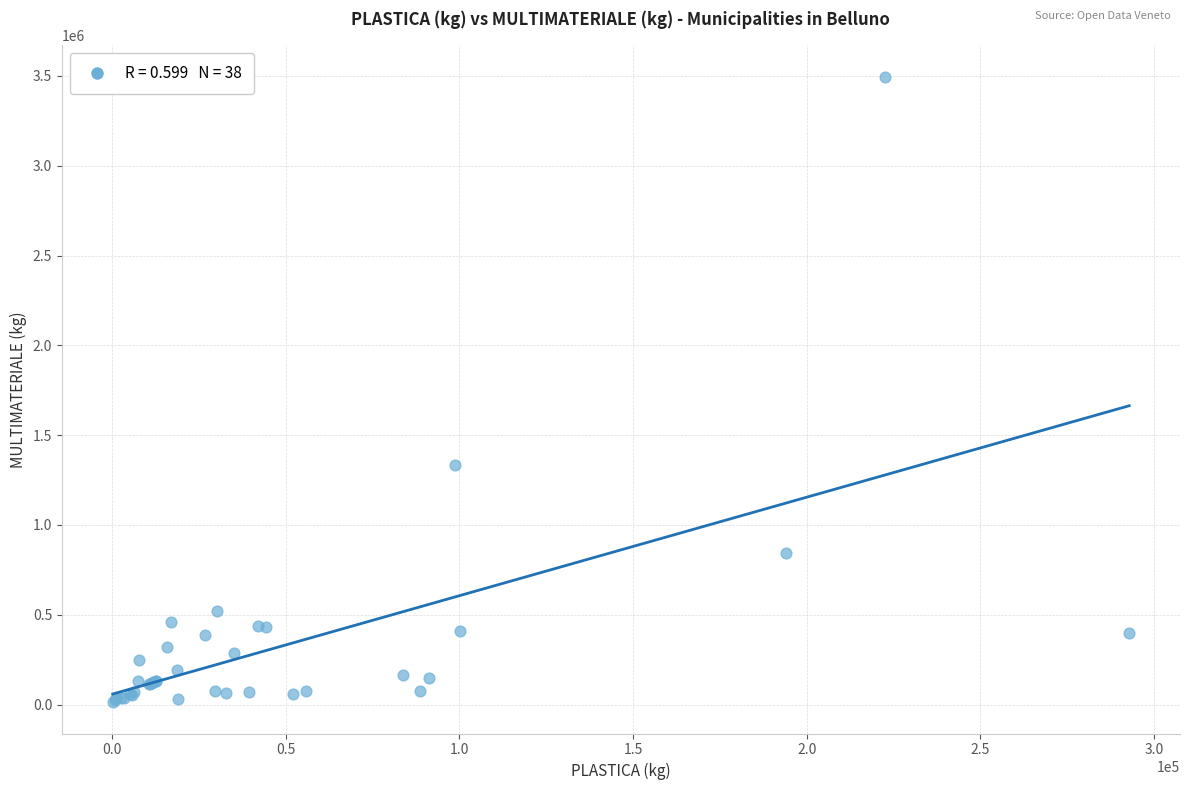

What Y value in the scatter plot is closest to 1754609?

1335380.0